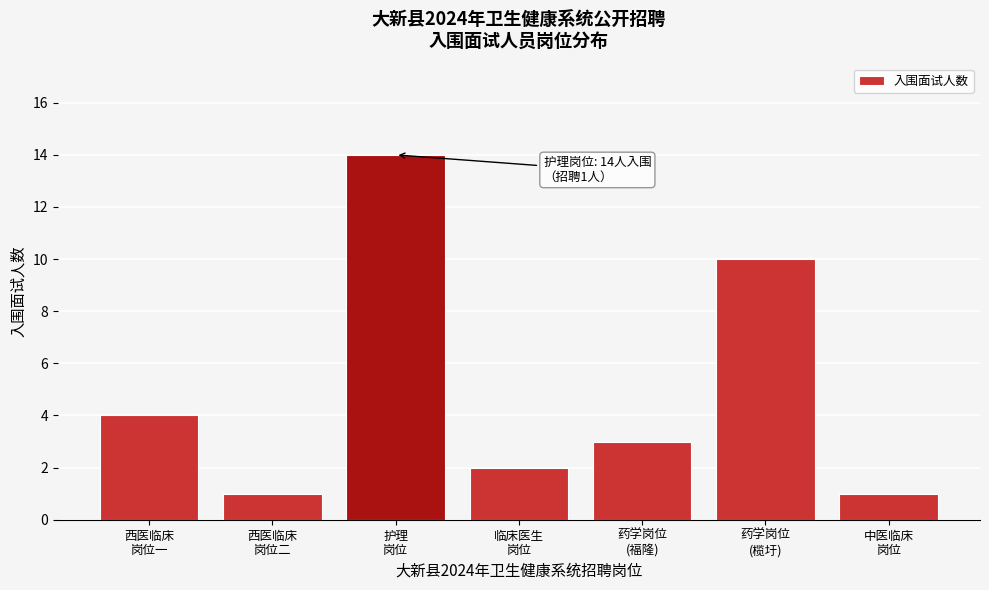

Reading left to right, list all the values displayed in this chart.

4	1	14	2	3	10	1